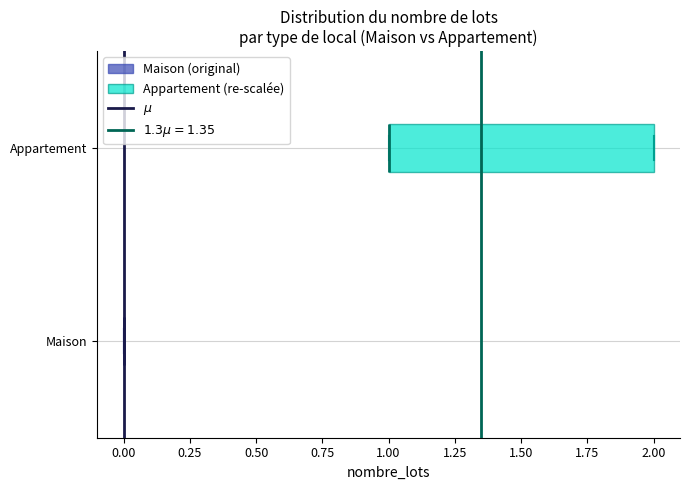

Where is the left edge of the box for Appartement on the x-axis? The values are not printed on the chart, so give them approximately, as read against the axis.

1